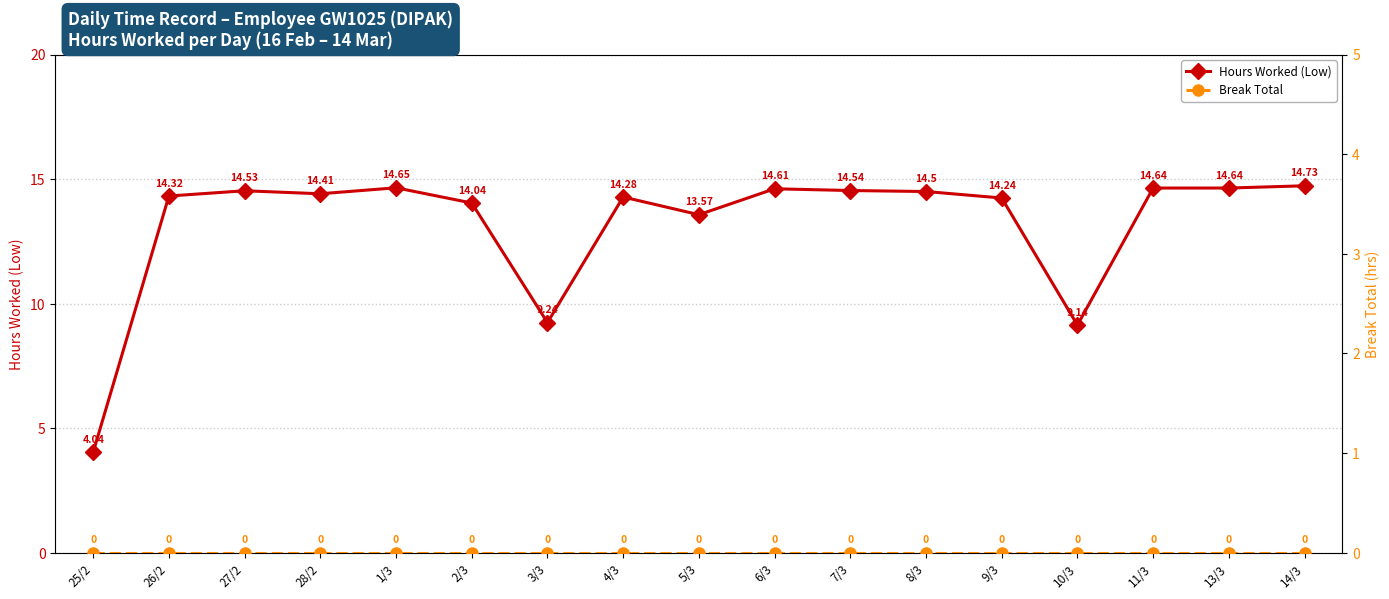

Reading left to right, extract all data points from this chart.

Hours Worked (Low): 4.0	14.3	14.5	14.4	14.7	14.0	9.2	14.3	13.6	14.6	14.5	14.5	14.2	9.1	14.6	14.6	14.7
Break Total: 0.0	0.0	0.0	0.0	0.0	0.0	0.0	0.0	0.0	0.0	0.0	0.0	0.0	0.0	0.0	0.0	0.0